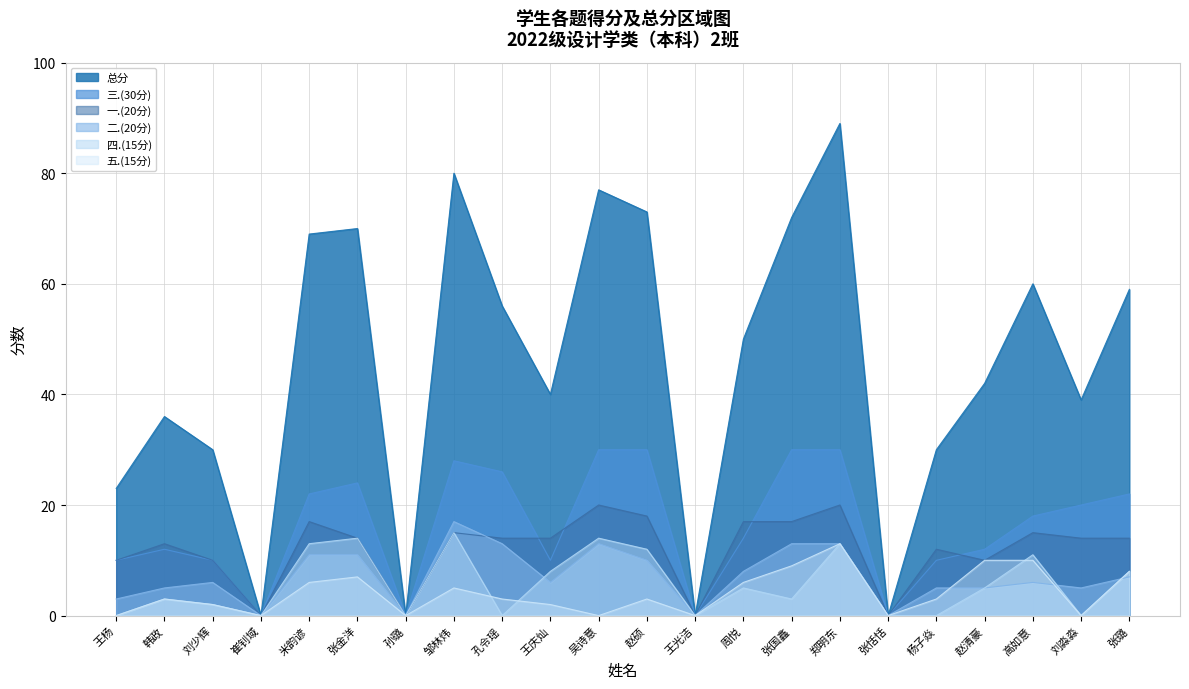

True or false: 五.(15分) and 总分 intersect in this chart.

False